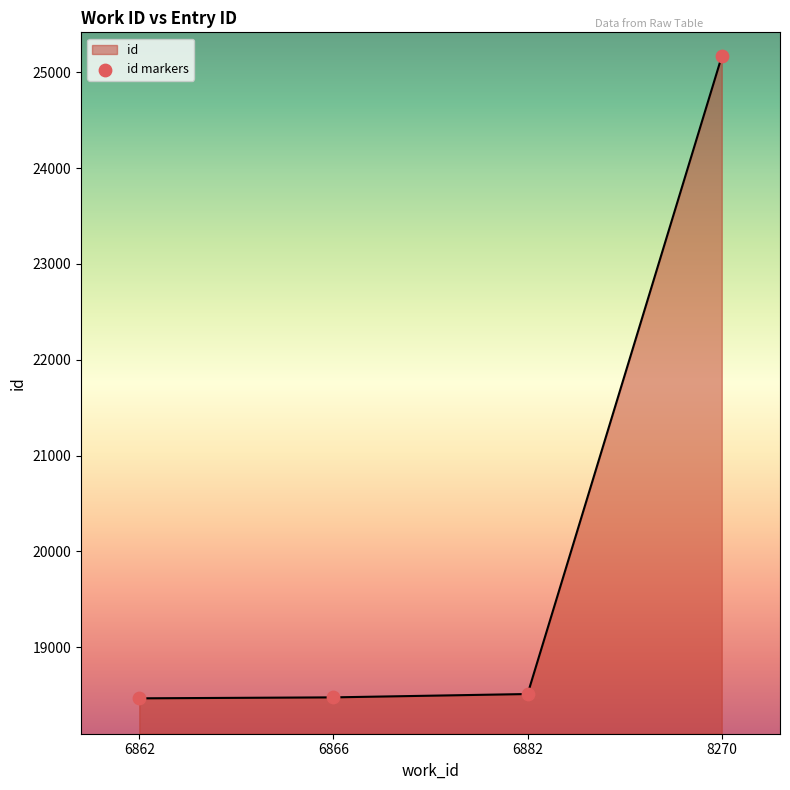

What is the ratio of the value at 6866 to the value at 8270?

0.7